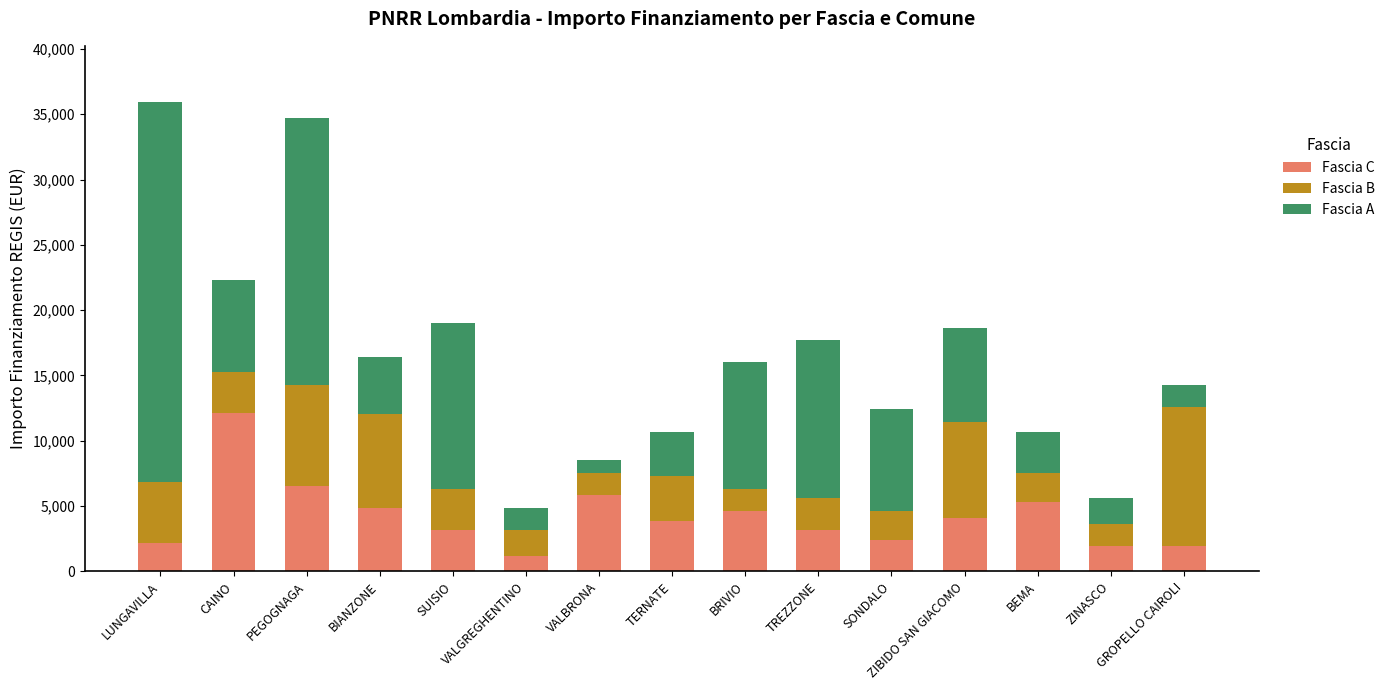

What is the lowest value of the Fascia C series?

1215